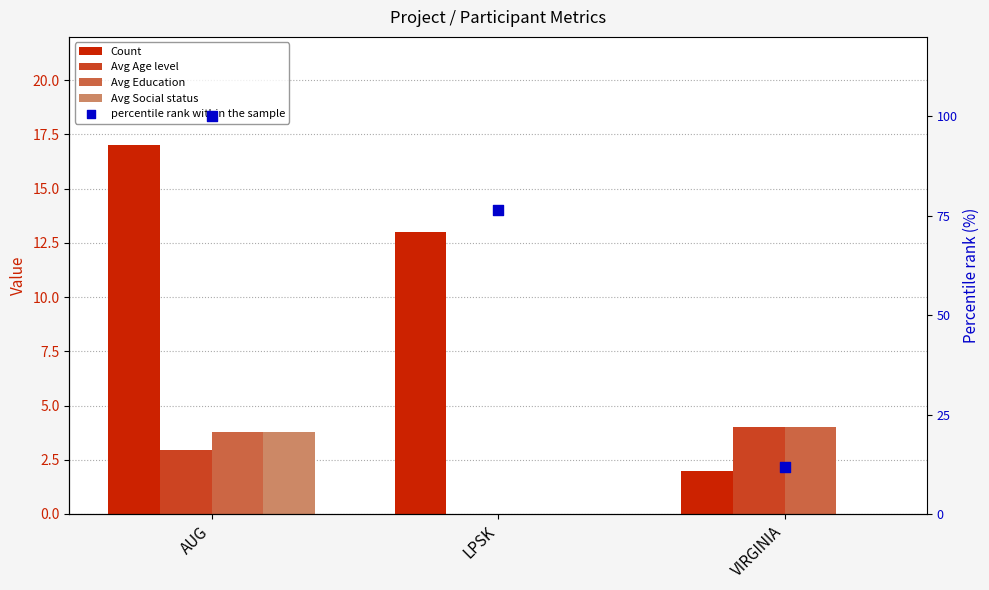

What are all the series names shown in the legend?

Count, Avg Age level, Avg Education, Avg Social status, percentile rank within the sample